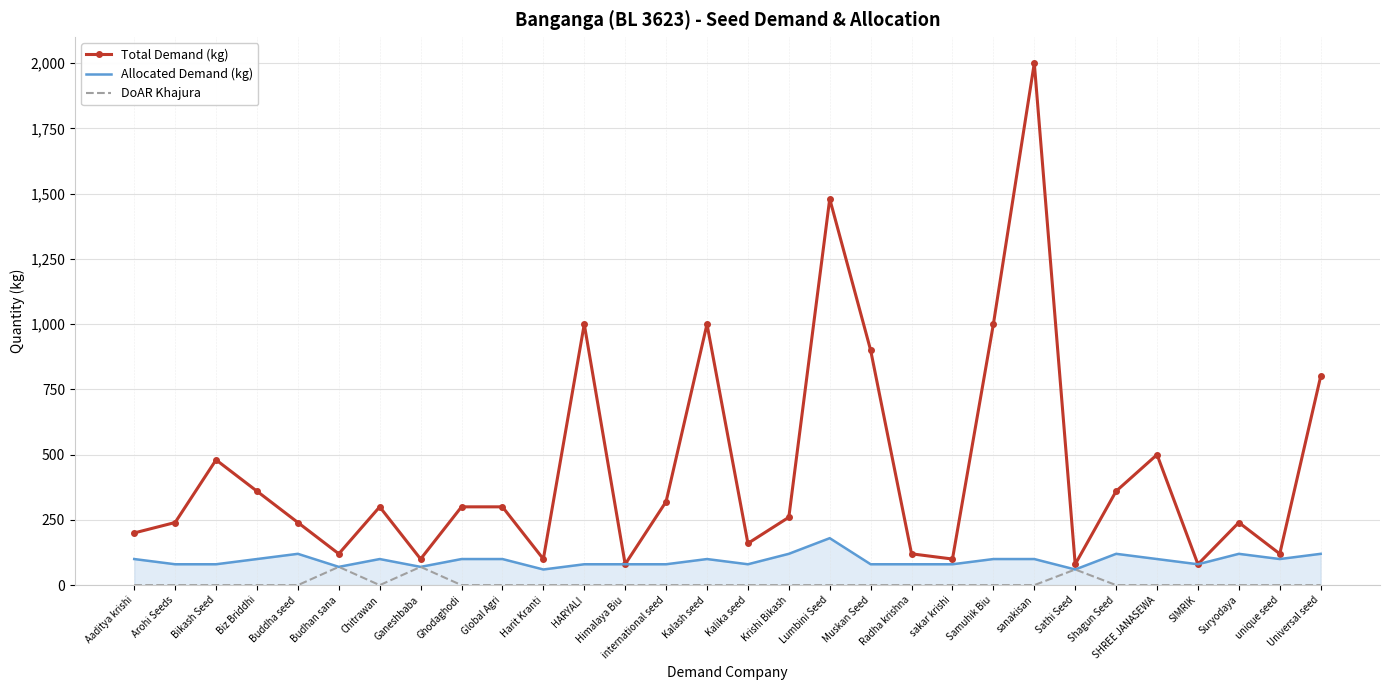

Rank the series at Lumbini Seed from highest to lowest value.

Total Demand (kg), Allocated Demand (kg), DoAR Khajura